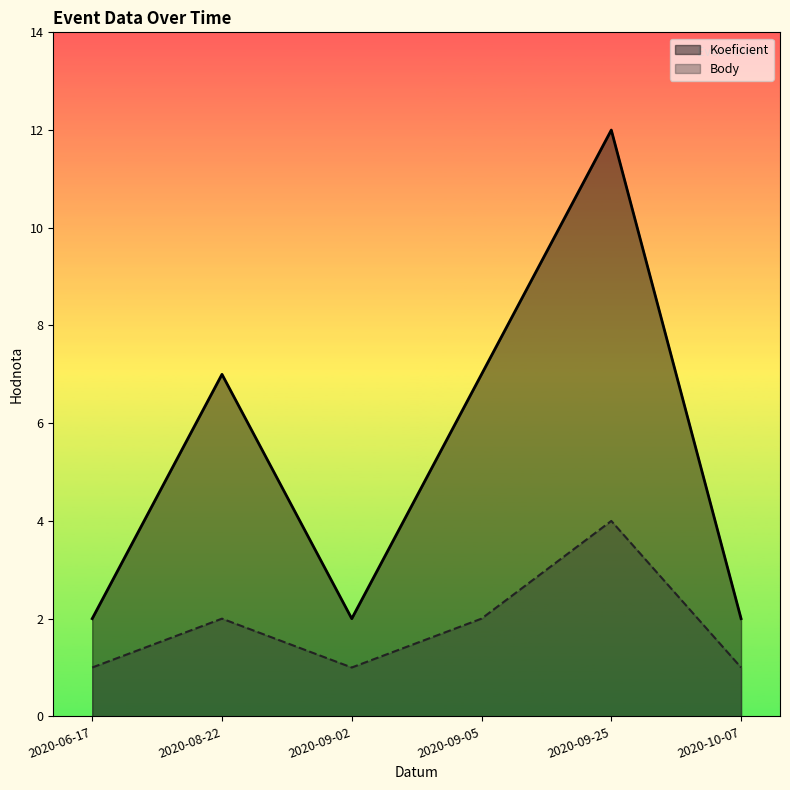

Which series has the largest range (max minus min)?

Koeficient